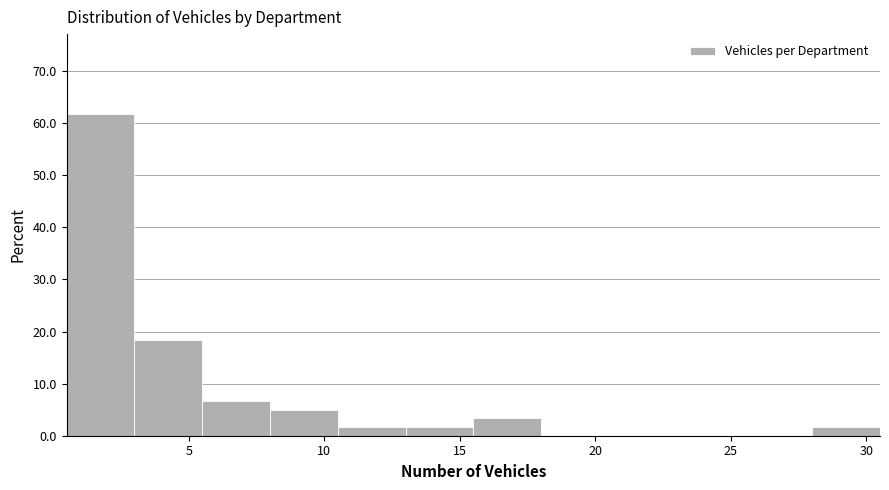

Reading left to right, list every bar in this chart as the range it spans on the x-axis followed by its height. The values are not printed on the chart, so give them approximately, as read against the axis.

0.5 to 3.0: 62
3.0 to 5.5: 18
5.5 to 8.0: 7
8.0 to 10.5: 5
10.5 to 13.0: 2
13.0 to 15.5: 2
15.5 to 18.0: 3
18.0 to 20.5: 0
20.5 to 23.0: 0
23.0 to 25.5: 0
25.5 to 28.0: 0
28.0 to 30.5: 2